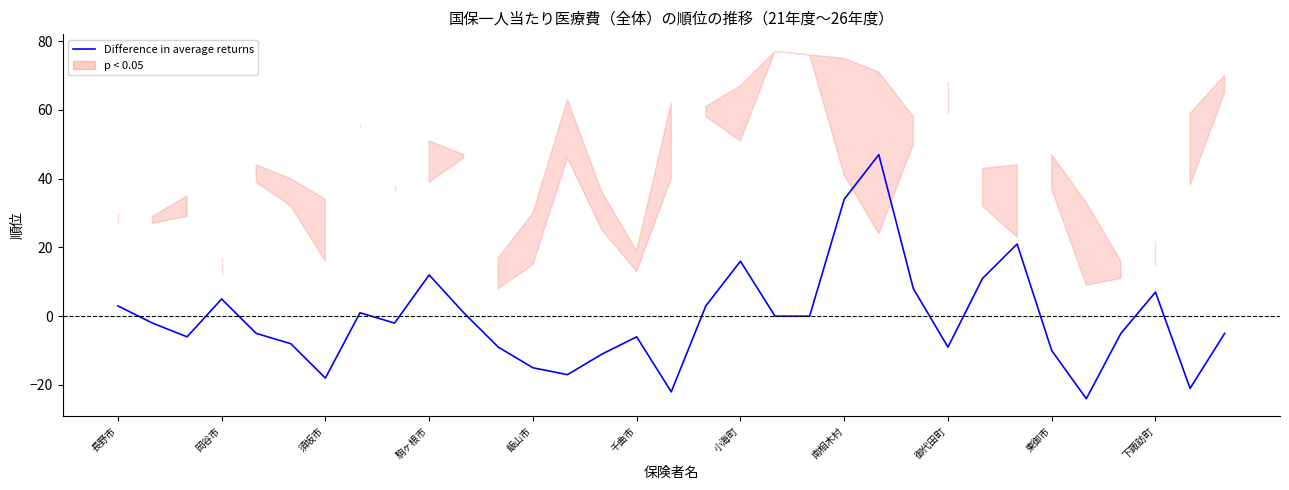

Which label corresponds to the smallest value in the chart?

28